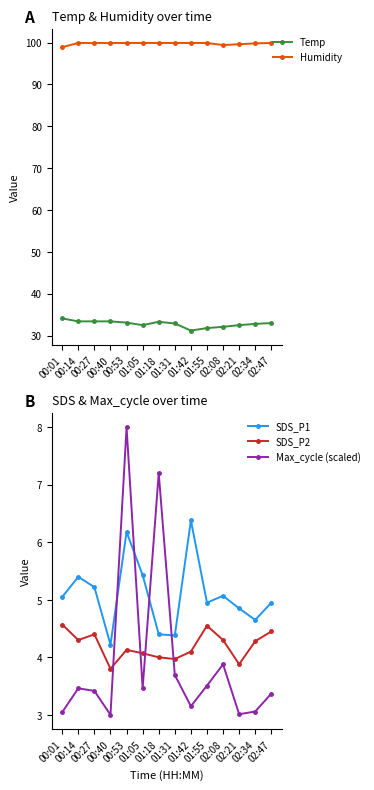

True or false: Max_cycle (scaled) and SDS_P2 intersect in this chart.

True